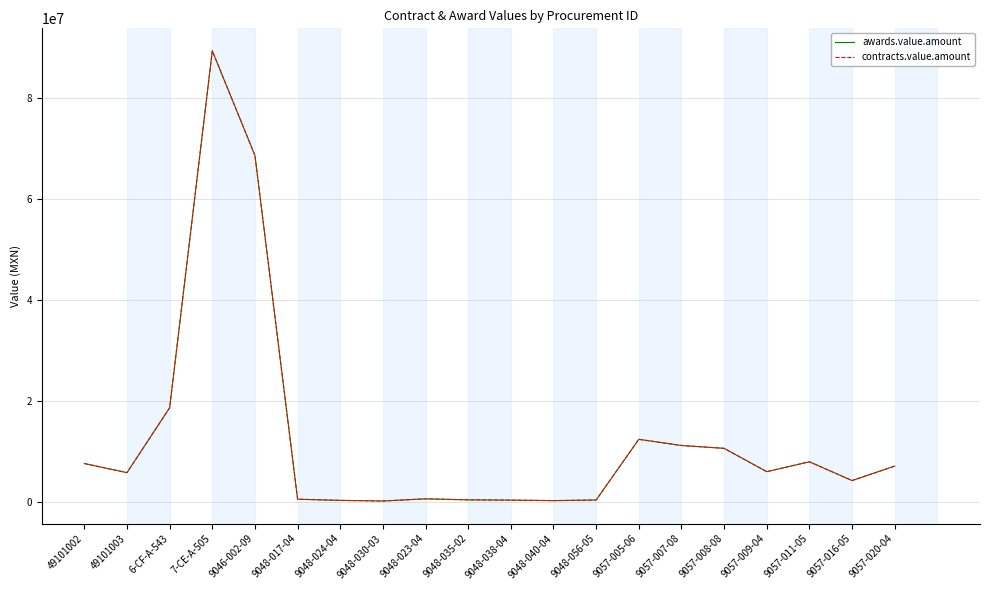

Is this an area chart (filled region under the line)?

No